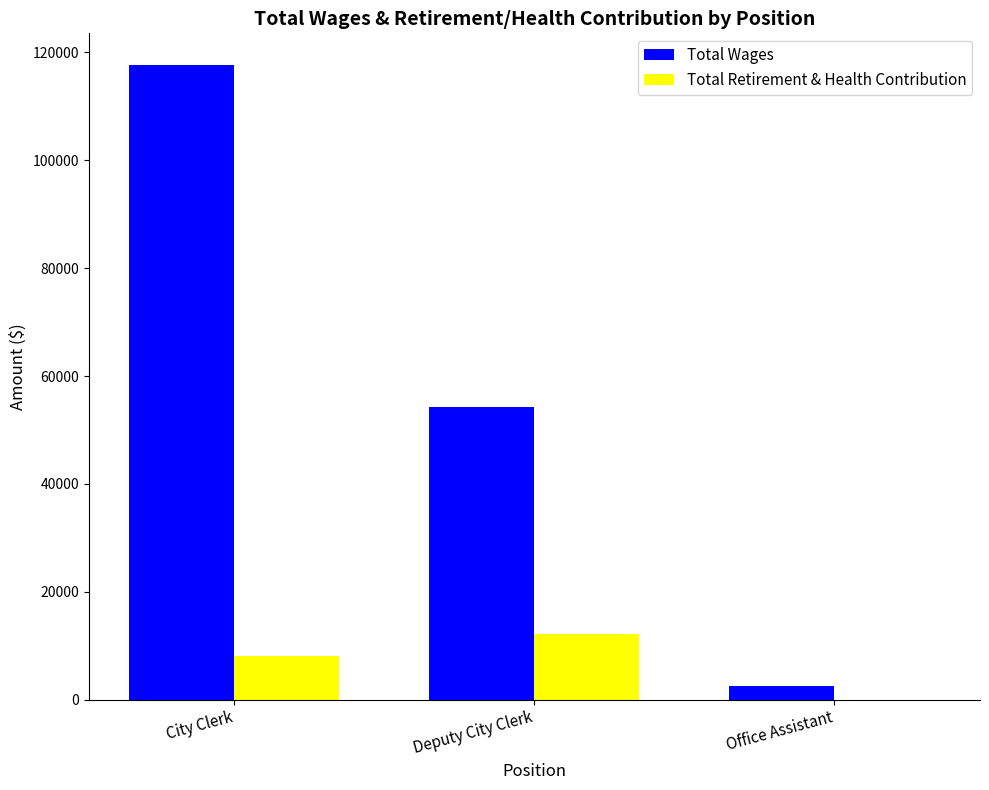

Is it true that Total Retirement & Health Contribution equals 12198 at Deputy City Clerk?

True